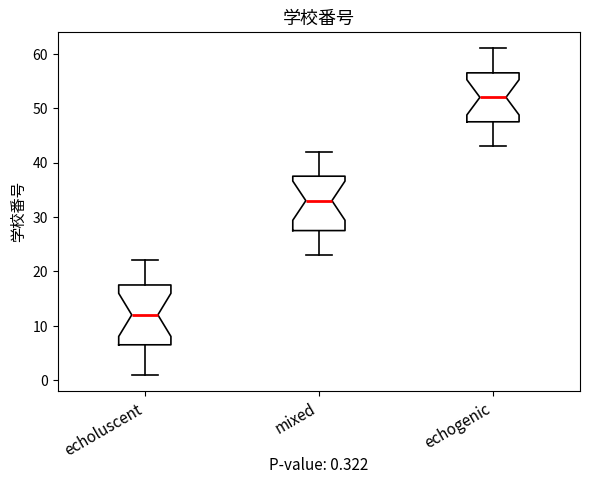

Which box's median line is the highest?

echogenic